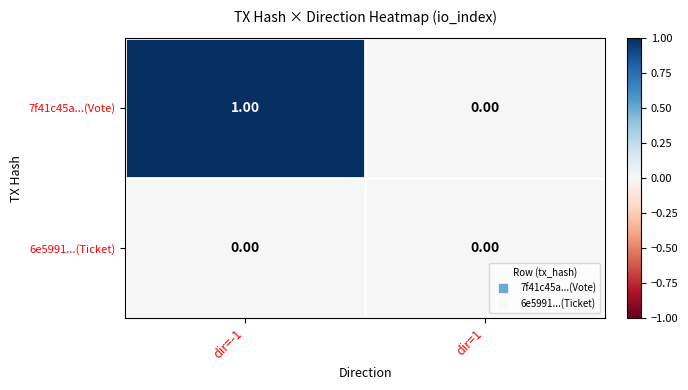

Between dir=-1 and dir=1, which series saw the biggest shift?

7f41c45a...(Vote)